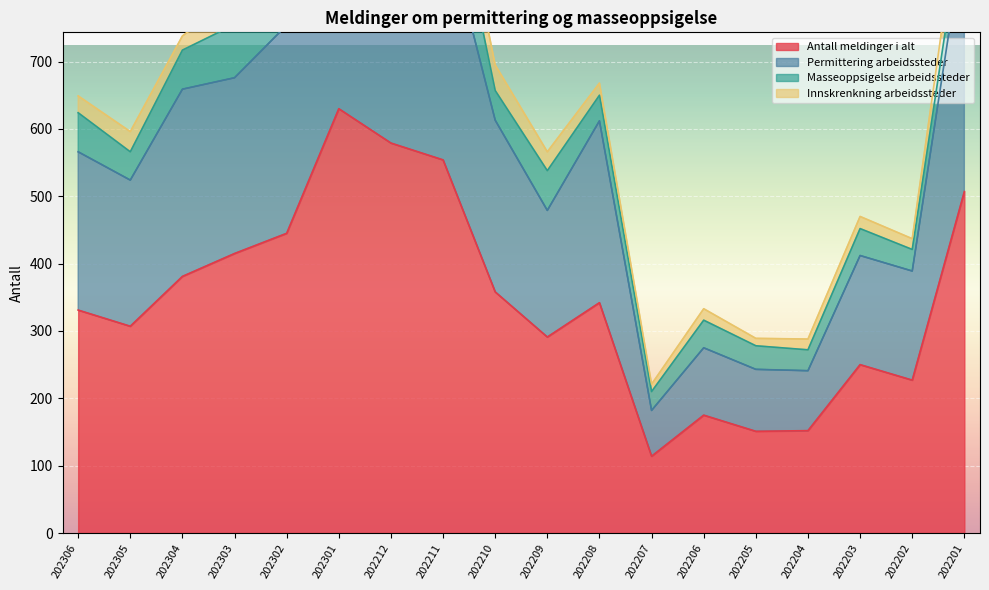

What is the minimum value for Antall meldinger i alt?

114